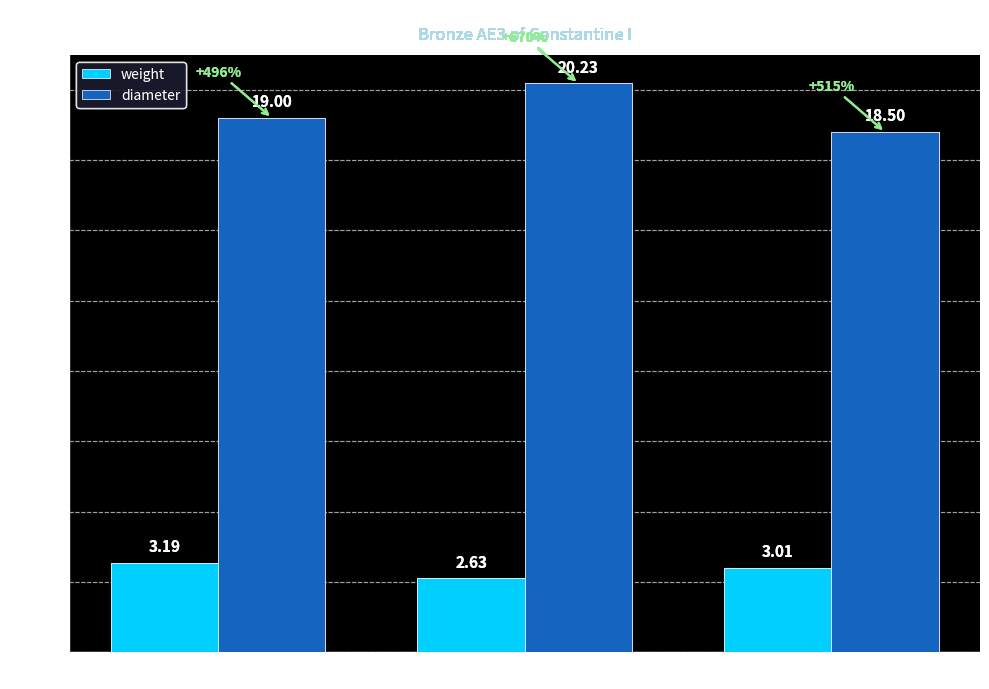

What is the total value across all series at Axis 10?

22.2